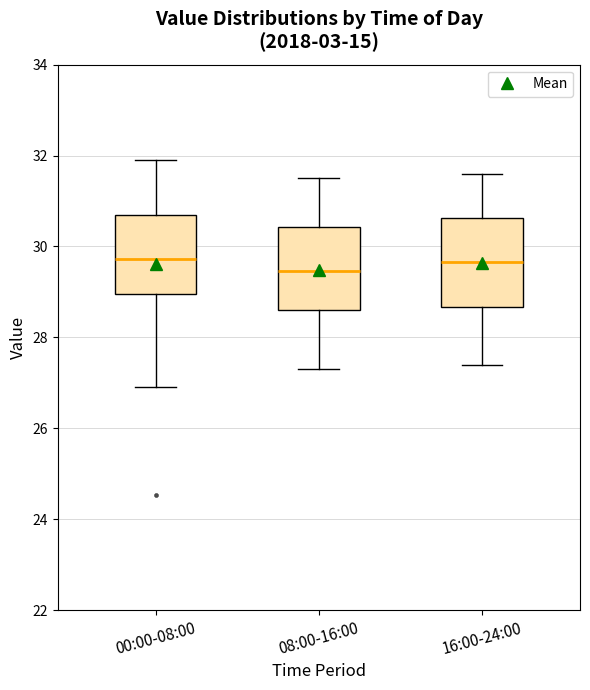

Where does the median line of the box for 16:00-24:00 sit on the y-axis? The values are not printed on the chart, so give them approximately, as read against the axis.

29.6